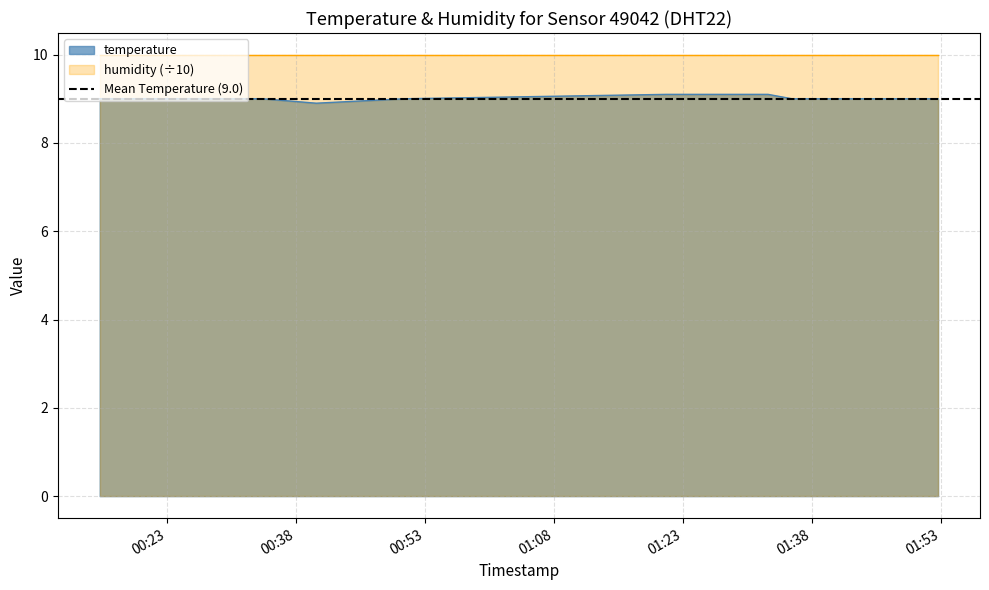

How many lines are shown in the chart?

1